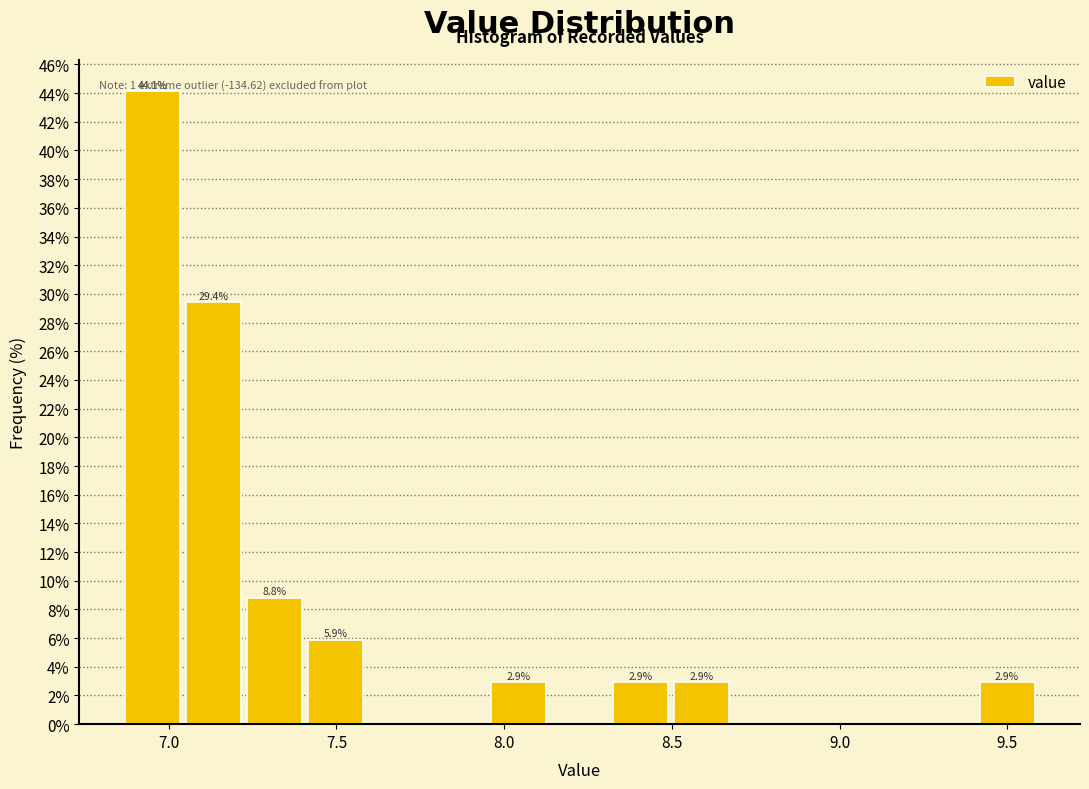

Around what value on the x-axis is the tallest bar? Give the approximate position of its centre, as read against the axis.

6.95